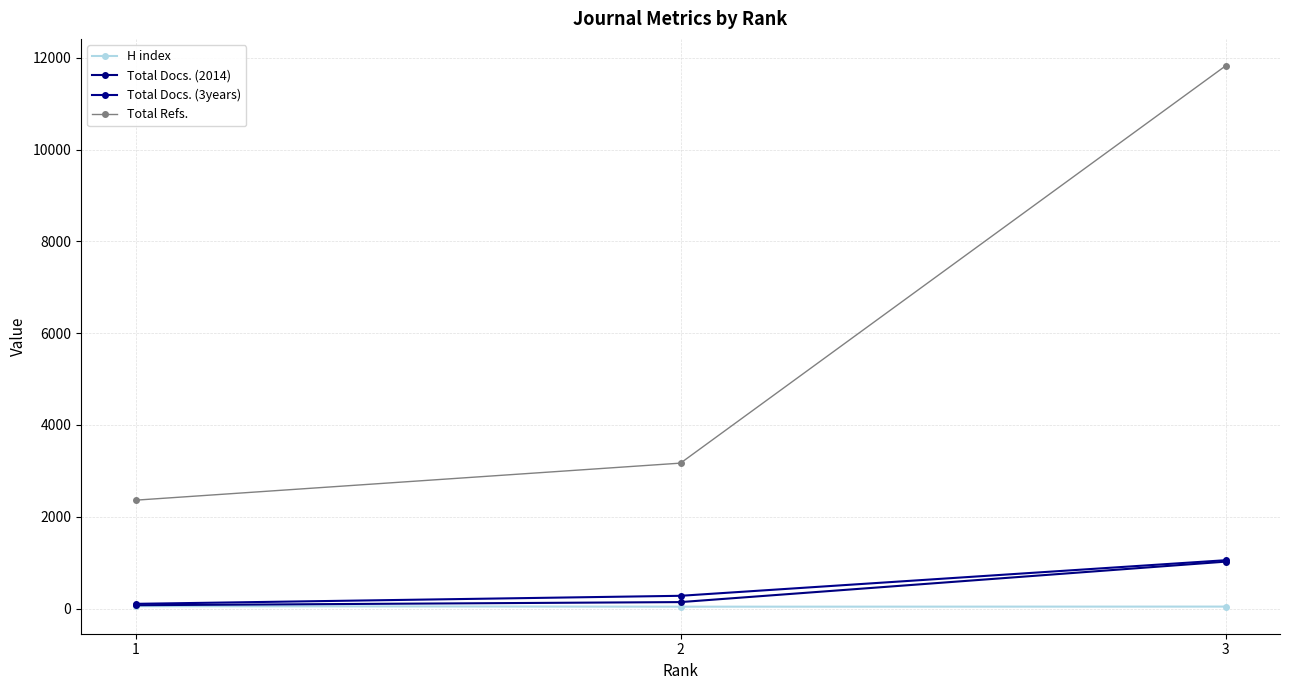

Is it true that Total Docs. (3years) equals 1054 at 3?

True